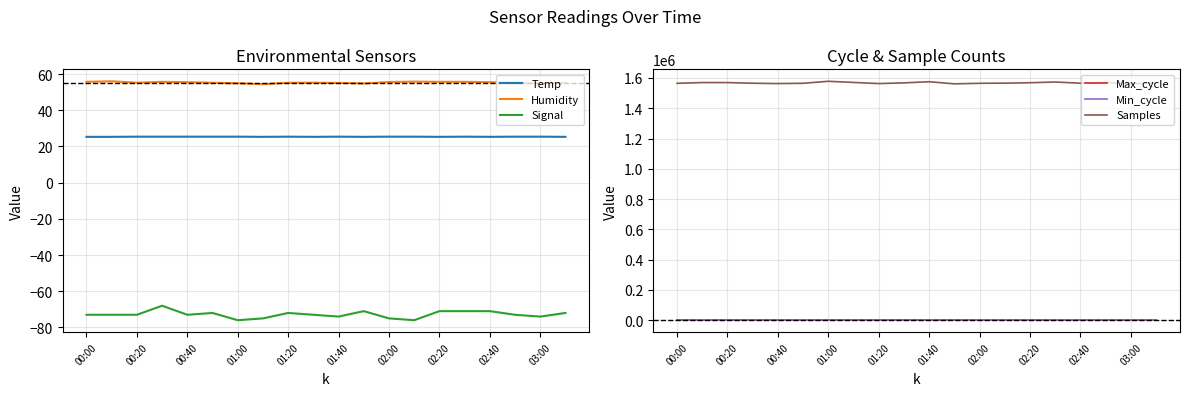

Reading left to right, list all the values displayed in this chart.

Temp: 25.3	25.3	25.4	25.4	25.4	25.4	25.4	25.3	25.4	25.3	25.4	25.3	25.4	25.4	25.3	25.4	25.3	25.4	25.4	25.3
Humidity: 55.7	56.0	55.2	55.7	55.5	55.2	54.9	54.4	55.2	55.2	55.1	54.8	55.6	55.8	55.7	55.7	55.5	55.2	54.8	55.2
Signal: -73.0	-73.0	-73.0	-68.0	-73.0	-72.0	-76.0	-75.0	-72.0	-73.0	-74.0	-71.0	-75.0	-76.0	-71.0	-71.0	-71.0	-73.0	-74.0	-72.0
Max_cycle: 1933.0	665.0	1932.0	794.0	1923.0	806.0	1932.0	813.0	1564.0	2010.0	729.0	1200.0	803.0	791.0	1133.0	797.0	745.0	809.0	677.0	752.0
Min_cycle: 75.0	75.0	75.0	75.0	75.0	75.0	75.0	75.0	75.0	75.0	75.0	75.0	75.0	75.0	75.0	75.0	75.0	75.0	75.0	75.0
Samples: 1564693.0	1569624.0	1569487.0	1565109.0	1562976.0	1564777.0	1578056.0	1570407.0	1562930.0	1567484.0	1575097.0	1561094.0	1564753.0	1565691.0	1568536.0	1573165.0	1565346.0	1570018.0	1561712.0	1567313.0